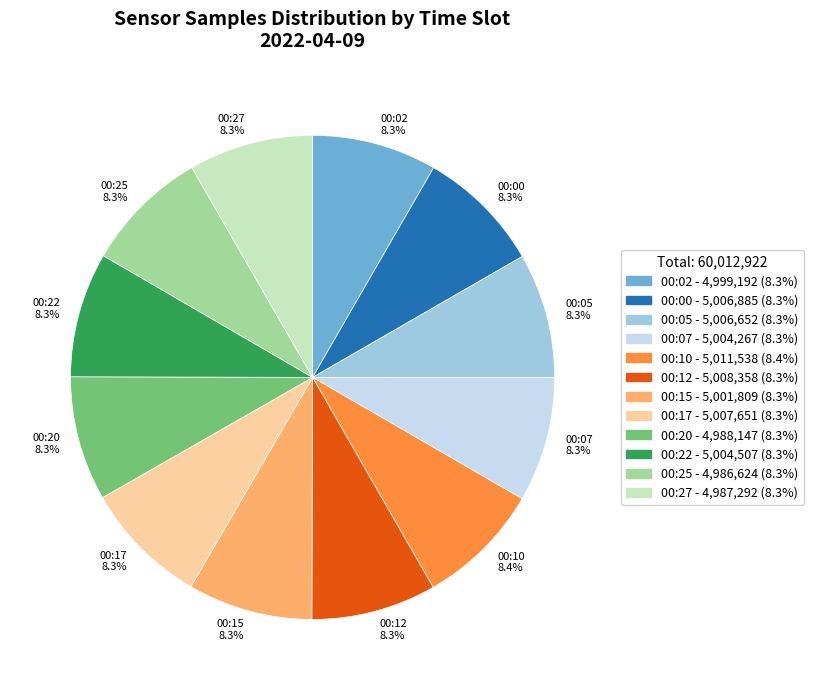

Approximately how many times larger is the value at 00:15 - 5,001,809 (8.3%) compared to 00:17 - 5,007,651 (8.3%)?

1.0